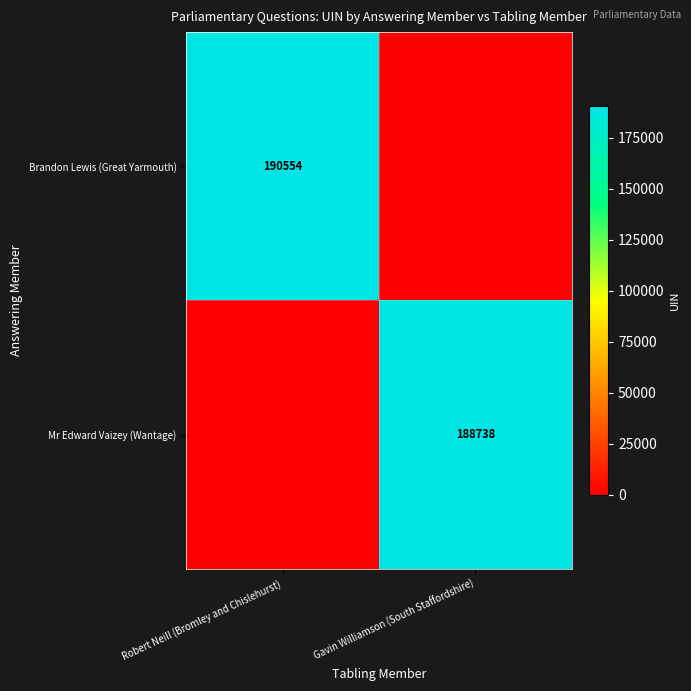

Is the value of Brandon Lewis (Great Yarmouth) at Robert Neill (Bromley and Chislehurst) greater than the value of Mr Edward Vaizey (Wantage) at Gavin Williamson (South Staffordshire)?

Yes